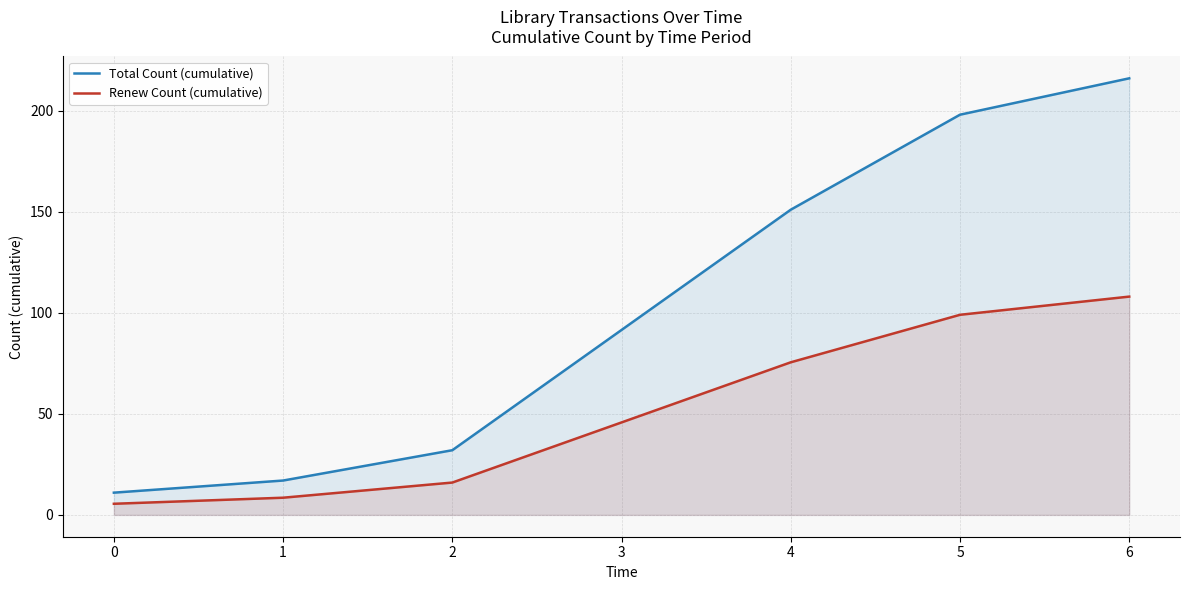

Reading right to left, list all the values displayed in this chart.

Total Count (cumulative): 216.0	198.0	151.0	32.0	17.0	11.0
Renew Count (cumulative): 108.0	99.0	75.5	16.0	8.5	5.5